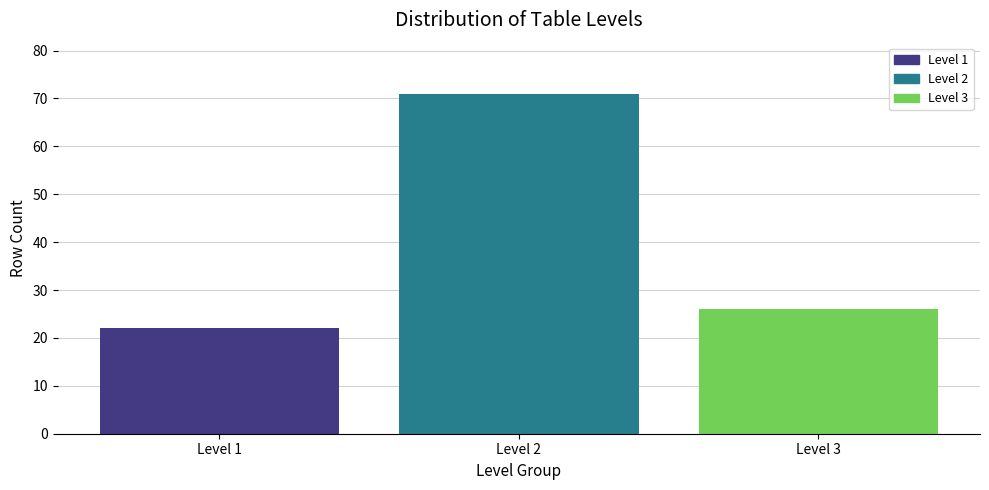

Reading left to right, what are all the values shown in this chart?

22	71	26